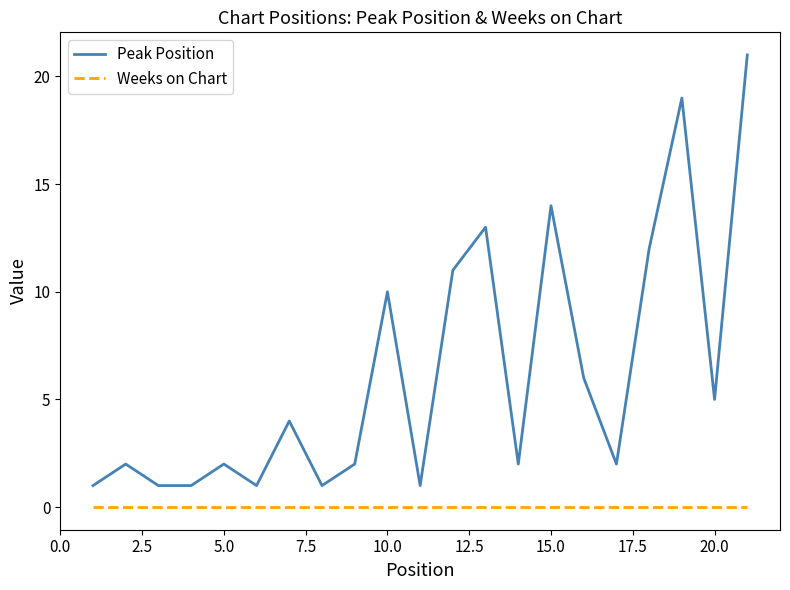

What is the difference between the maximum and minimum values in the Peak Position series?

20